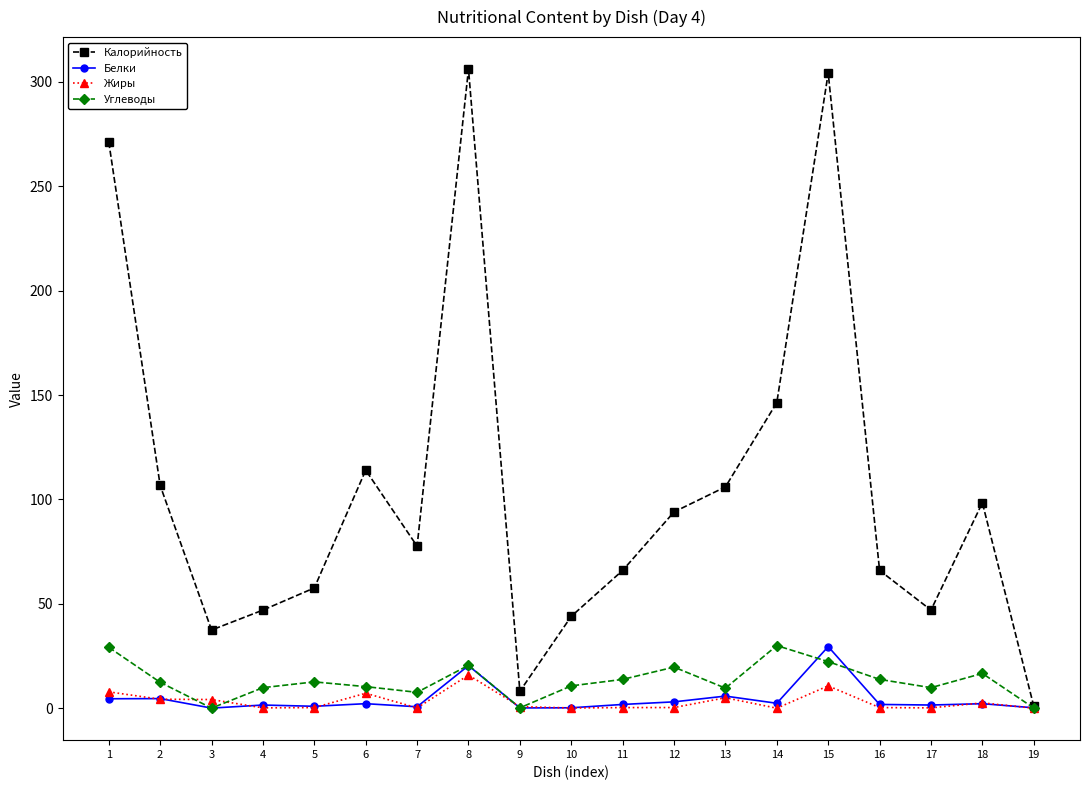

True or false: Белки has a value of 0.9 at 5.

True